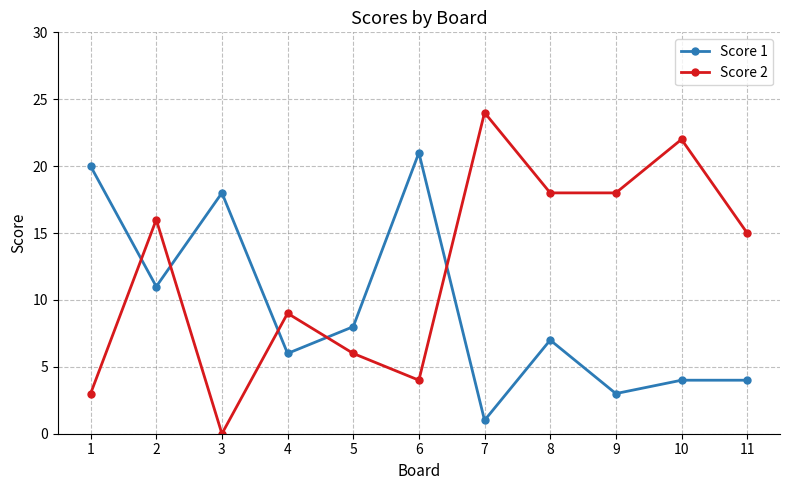

Which category has the highest value across all series?

7